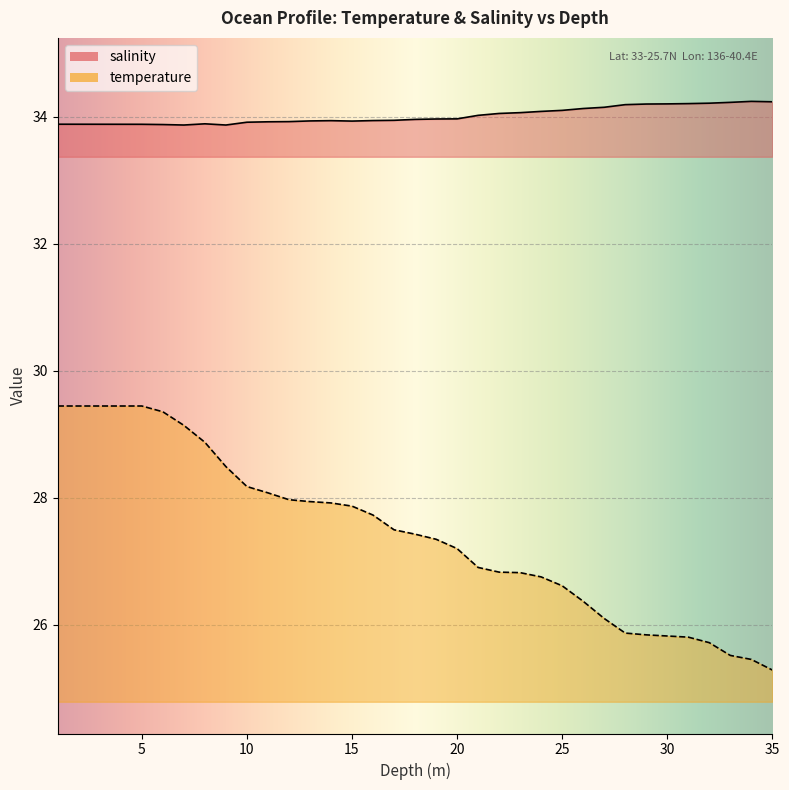

Is it true that temperature equals 27.9 at 14.0?

True